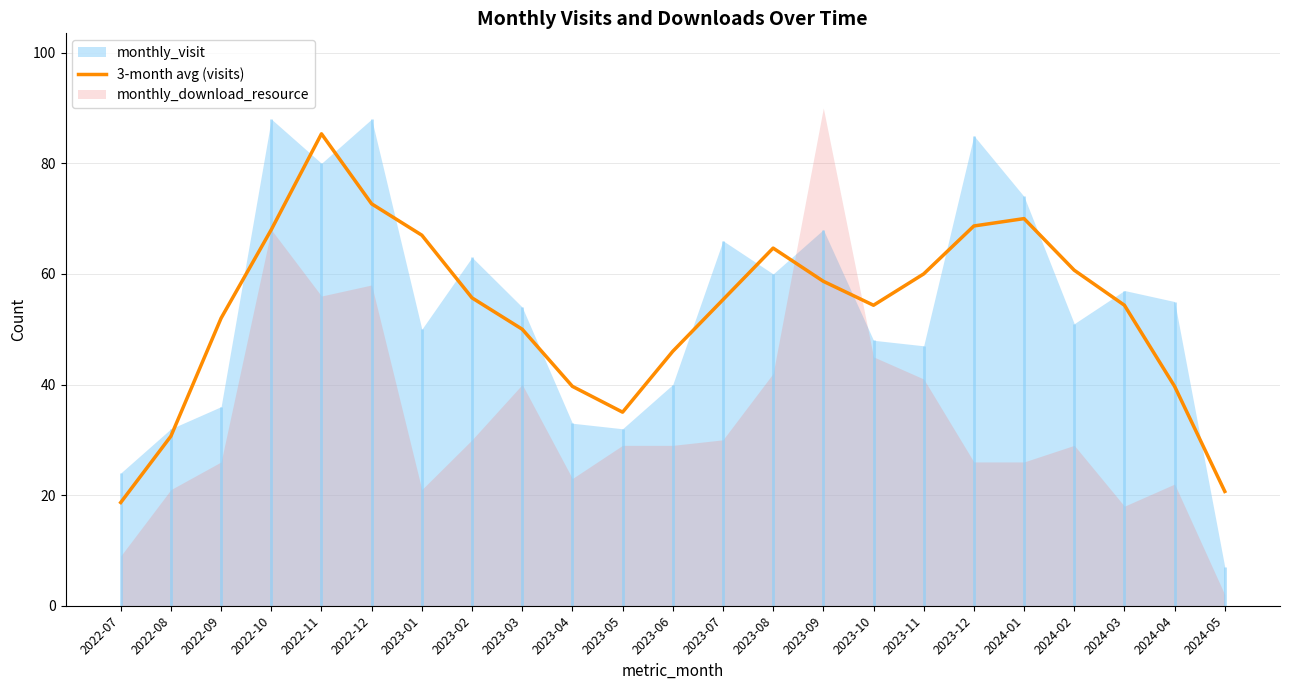

Reading right to left, what are all the values shown in this chart?

20.7	39.7	54.3	60.7	70.0	68.7	60.0	54.3	58.7	64.7	55.3	46.0	35.0	39.7	50.0	55.7	67.0	72.7	85.3	68.0	52.0	30.7	18.7